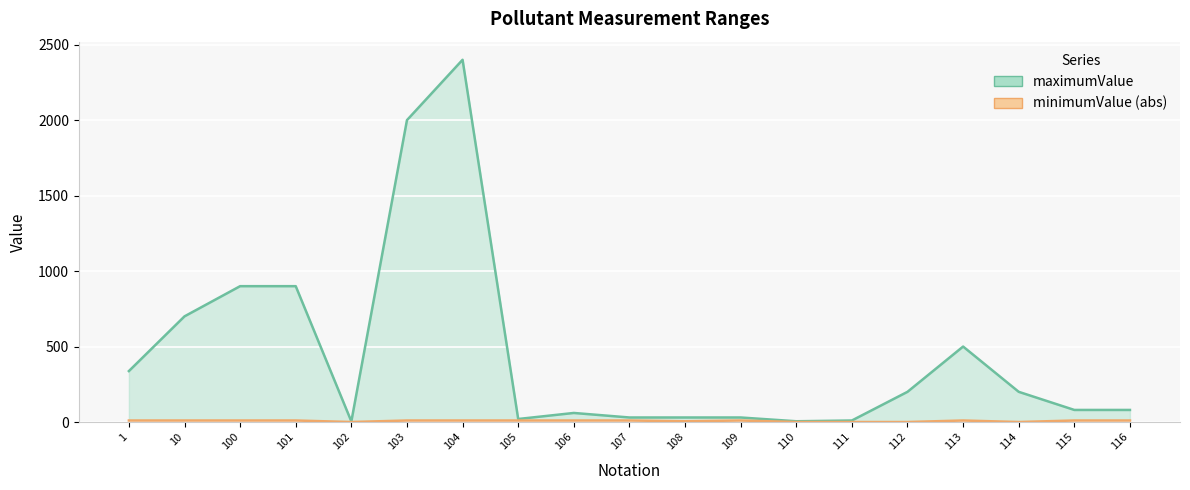

Which series has the largest total across all categories?

maximumValue